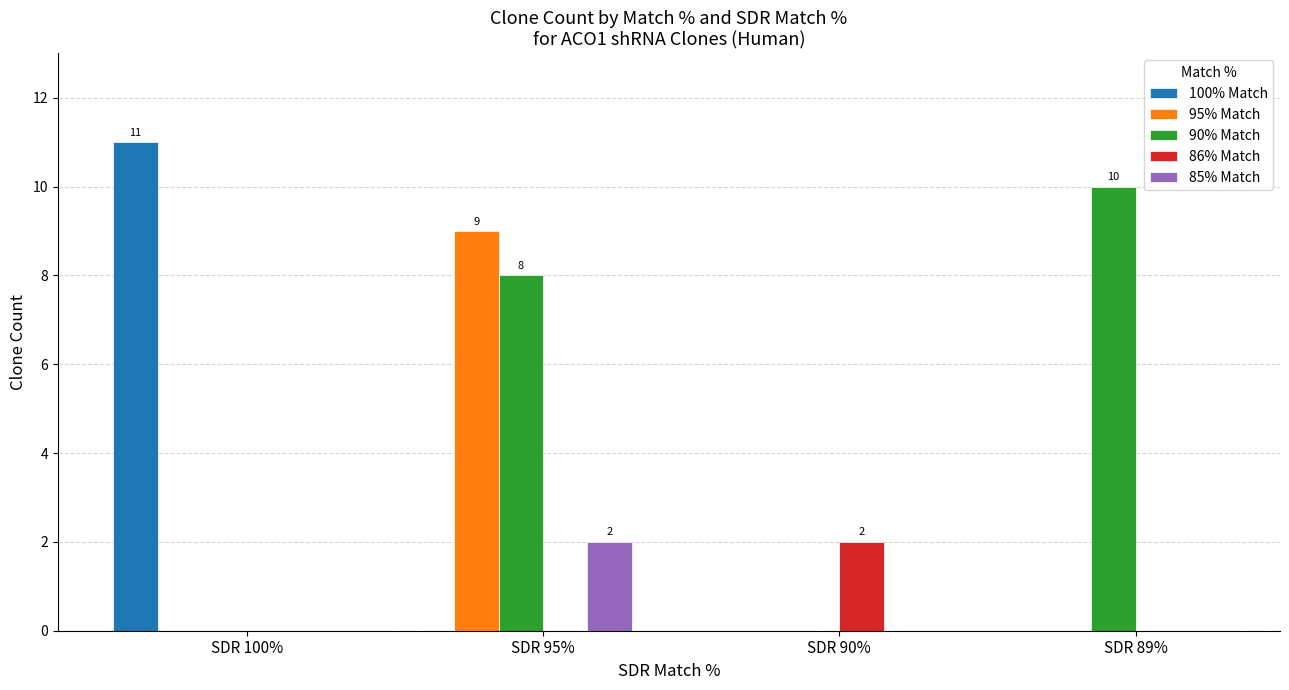

Which series has the largest total across all categories?

90% Match